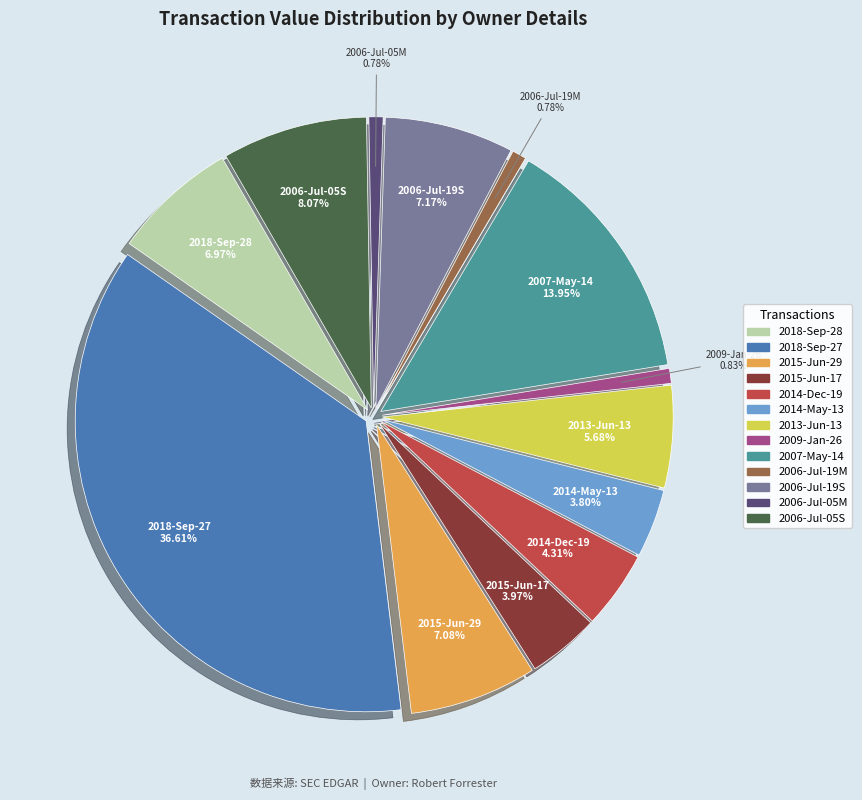

Is it true that 19 (2014-12-19) is 16% of the pie?

False